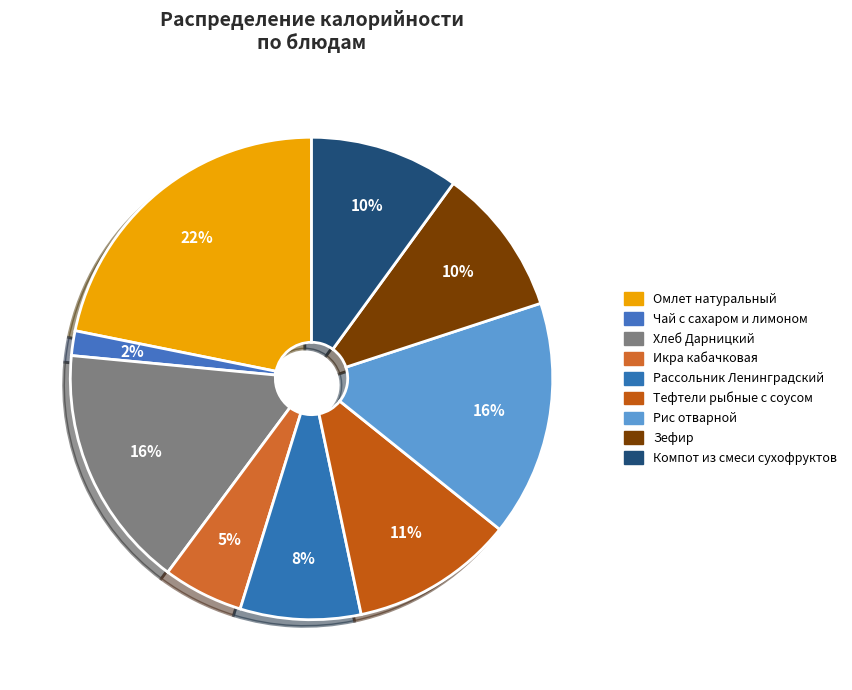

How many segments does this pie chart have?

9